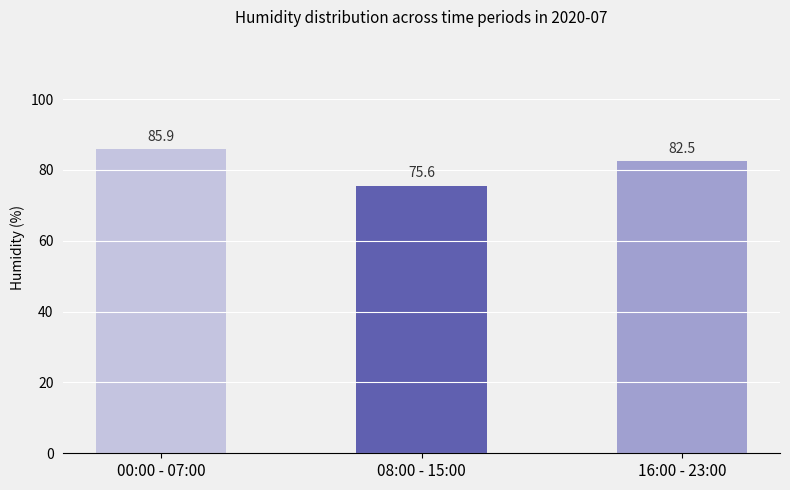

What is the sum of all values?

244.0